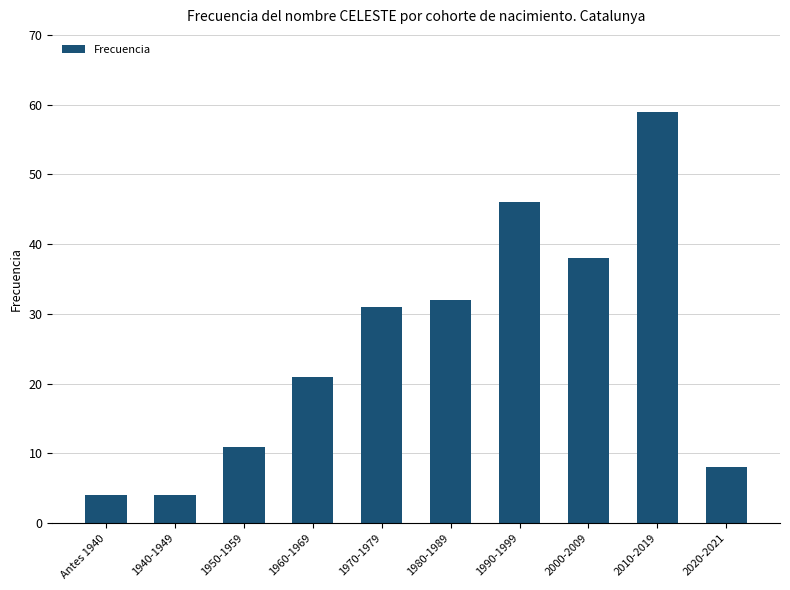

Between 1940-1949 and 1990-1999, which is larger?

1990-1999